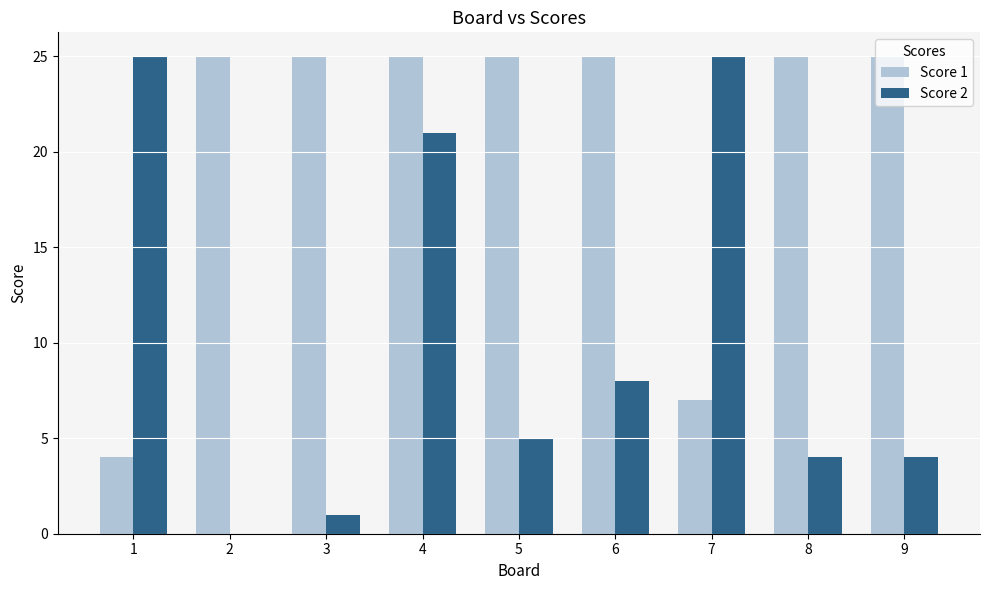

What is the sum of all Score 2 values?

93